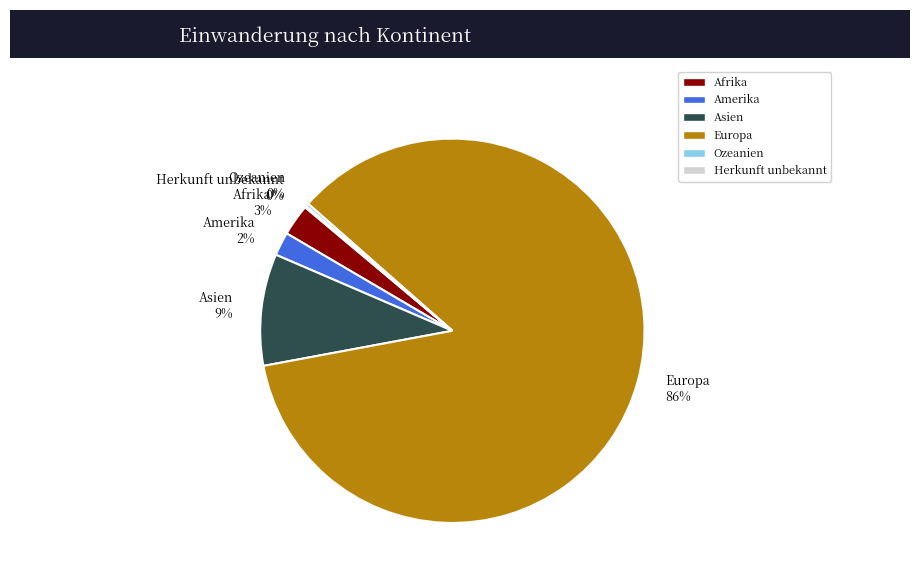

The Afrika slice represents 3% of the pie. True or false?

True